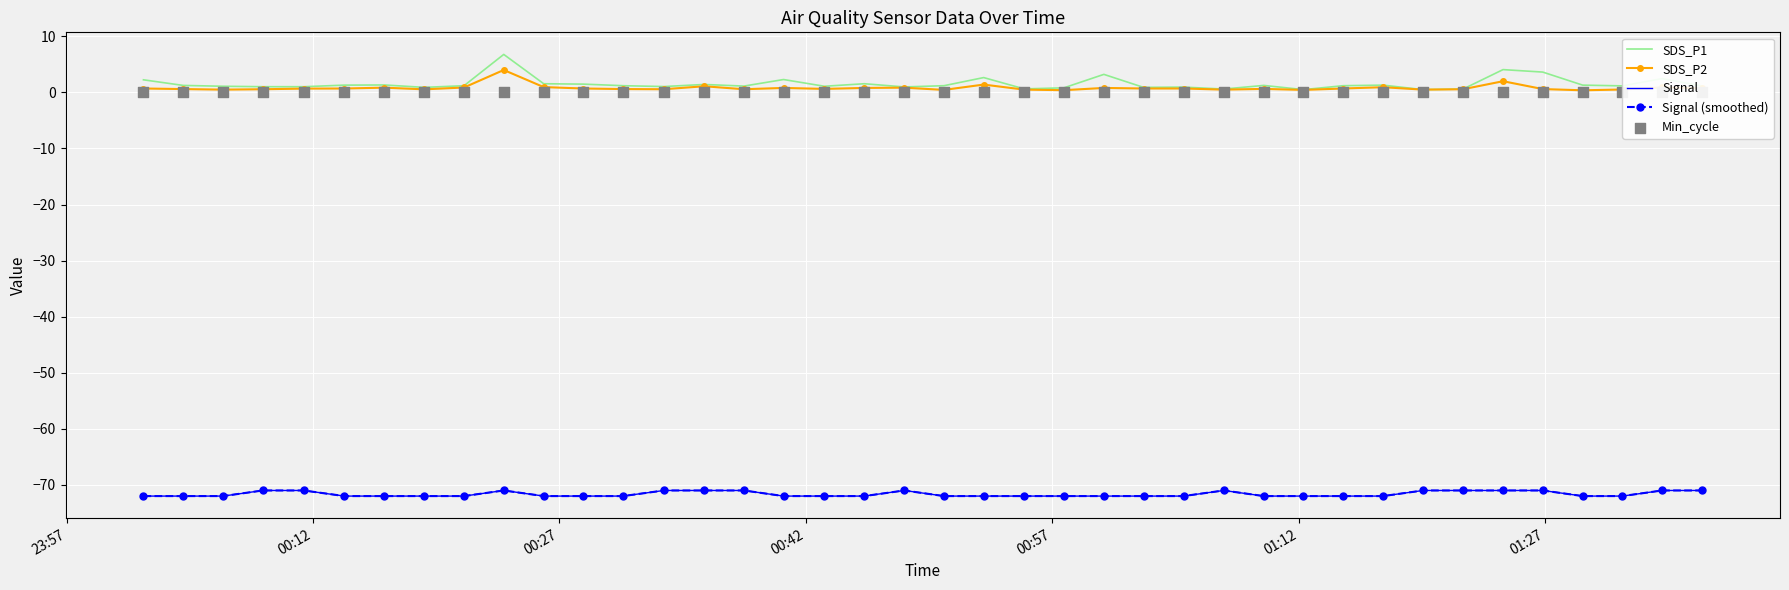

What are all the series names shown in the legend?

SDS_P1, SDS_P2, Signal, Signal (smoothed), Min_cycle